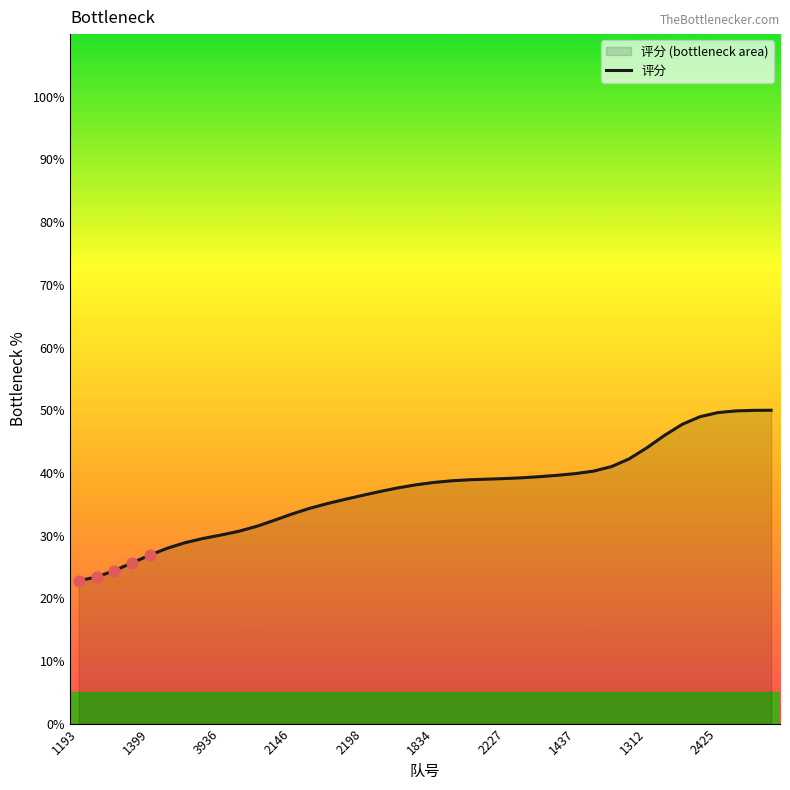

Approximately how many times larger is the value at 1399 compared to 2146?

0.8